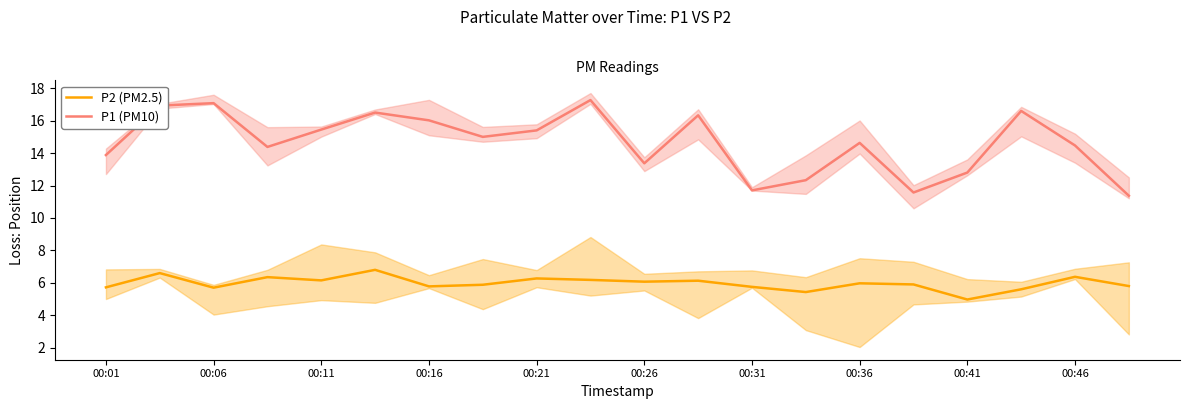

What is the value of the P2 (PM2.5) point at the 10th from the left?

6.2